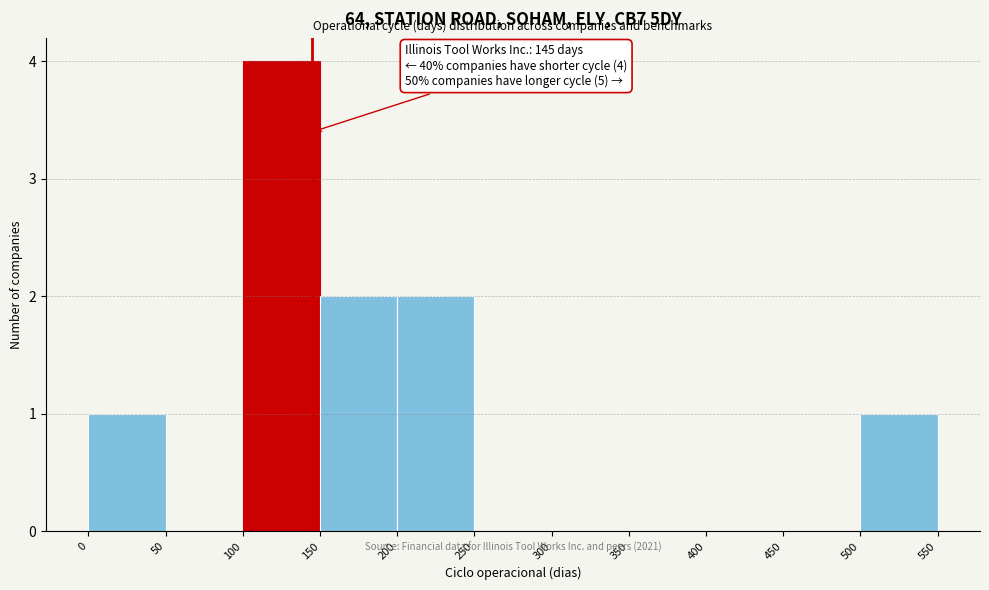

Which range on the x-axis has the tallest bar?

100 to 150